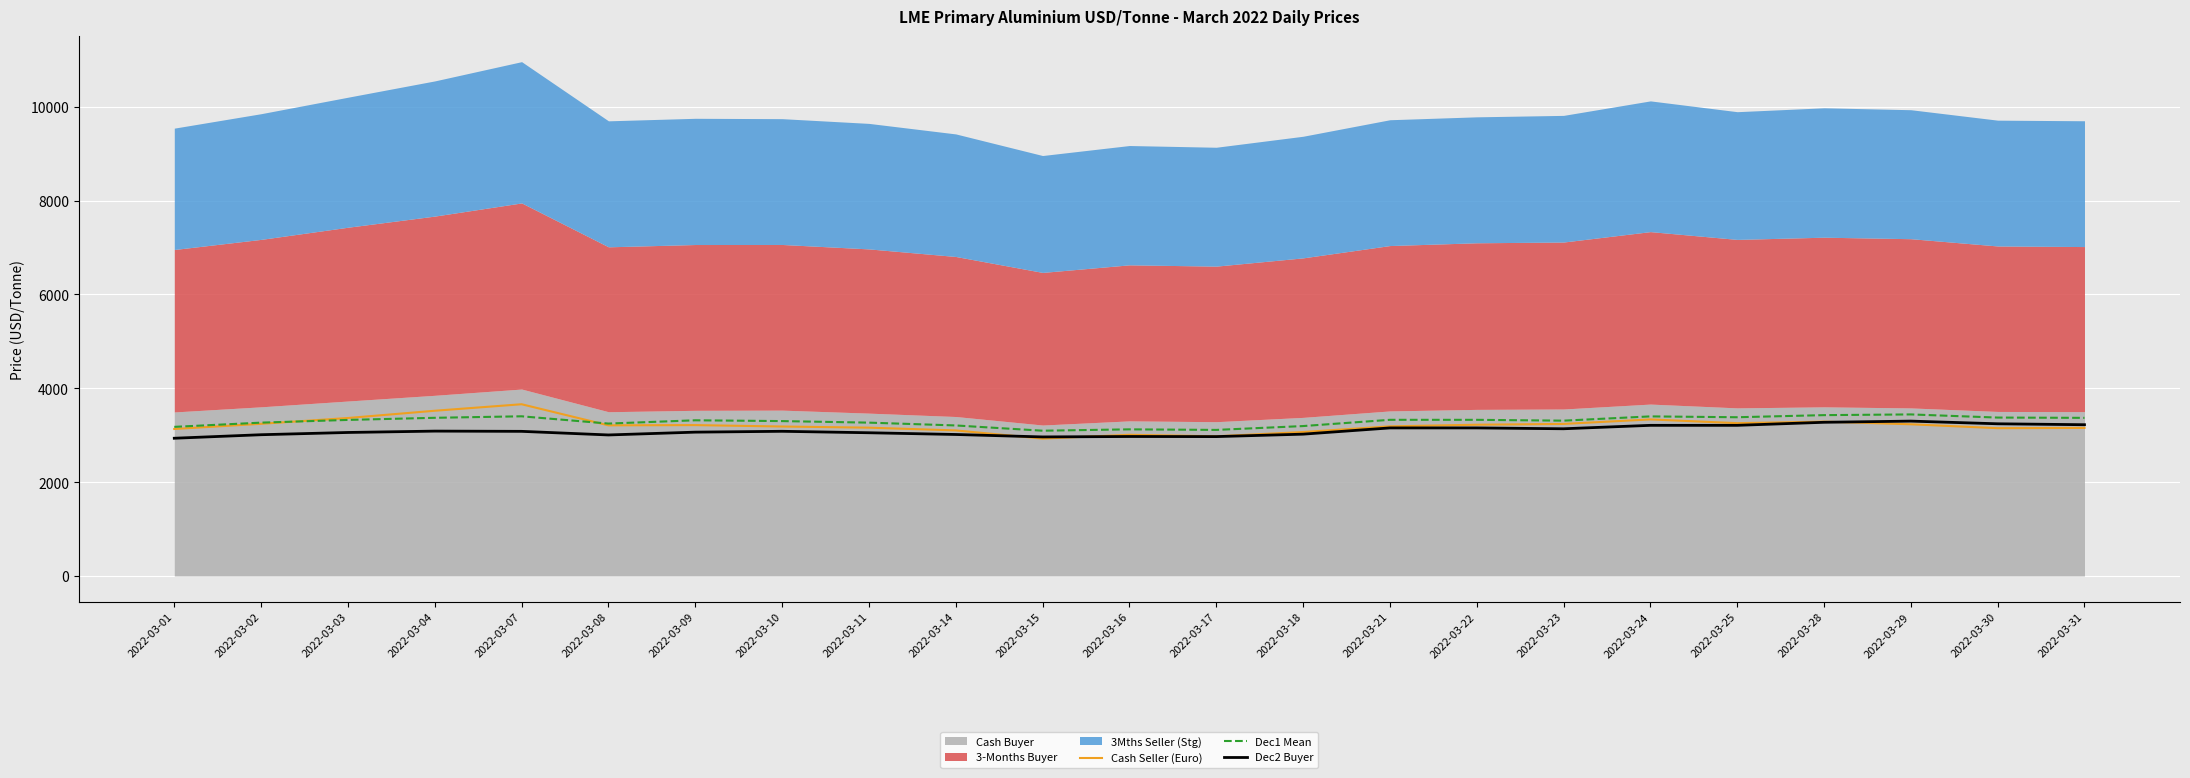

What is the lowest value of the Dec1 Mean series?

3095.5